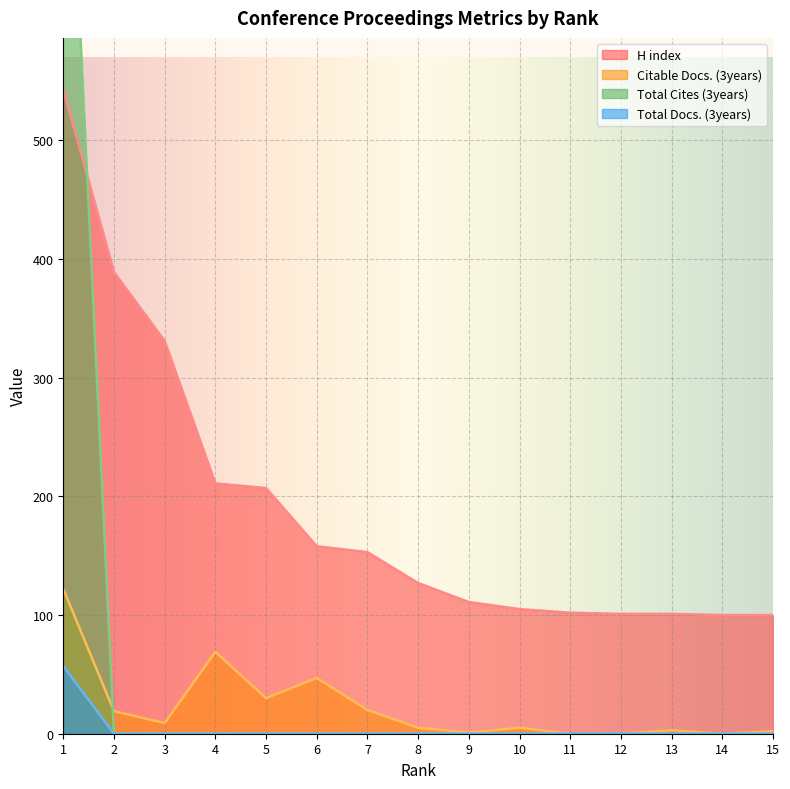

What is the difference between the maximum and minimum values in the Total Cites (3years) series?

889